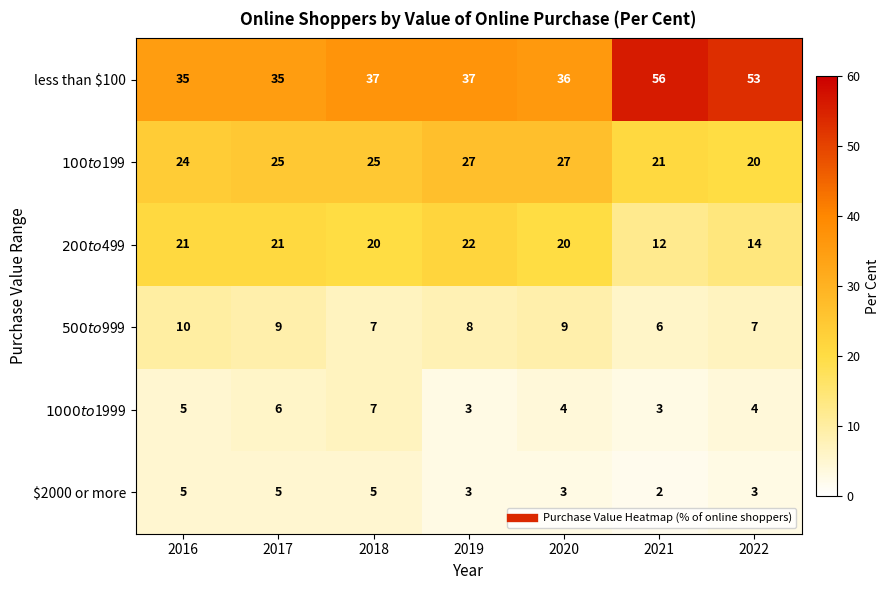

At how many categories does at least one series exceed 20?

7